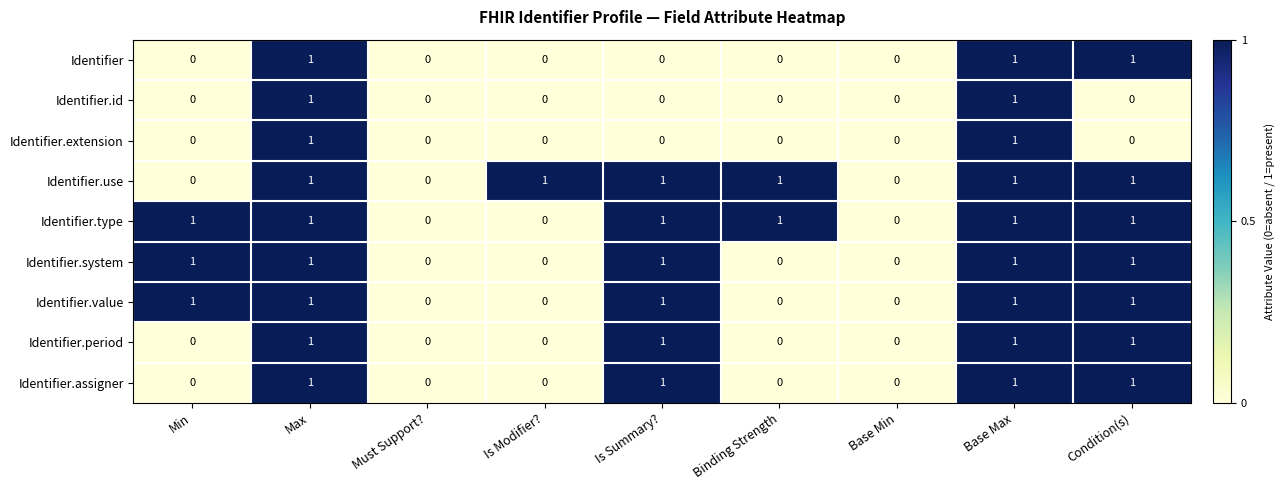

Is the value of Identifier.id at Max greater than the value of Identifier.value at Base Min?

Yes